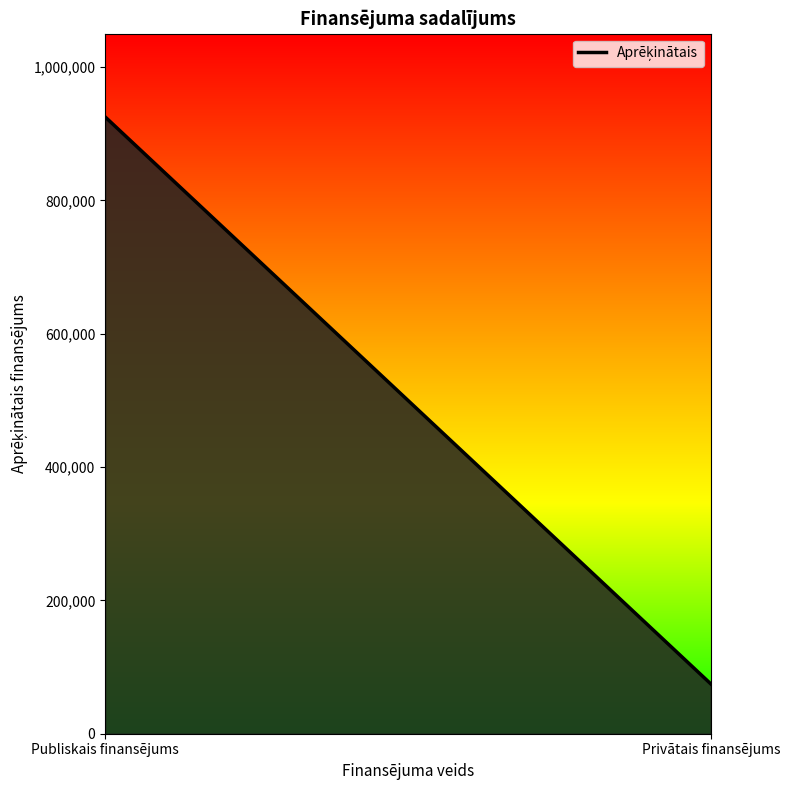

What is the sum of the values at Privātais finansējums and Publiskais finansējums?

1000000.0